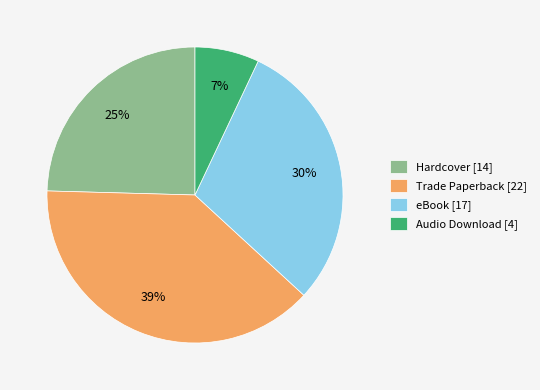

To the nearest percent, what portion does Trade Paperback represent?

39%